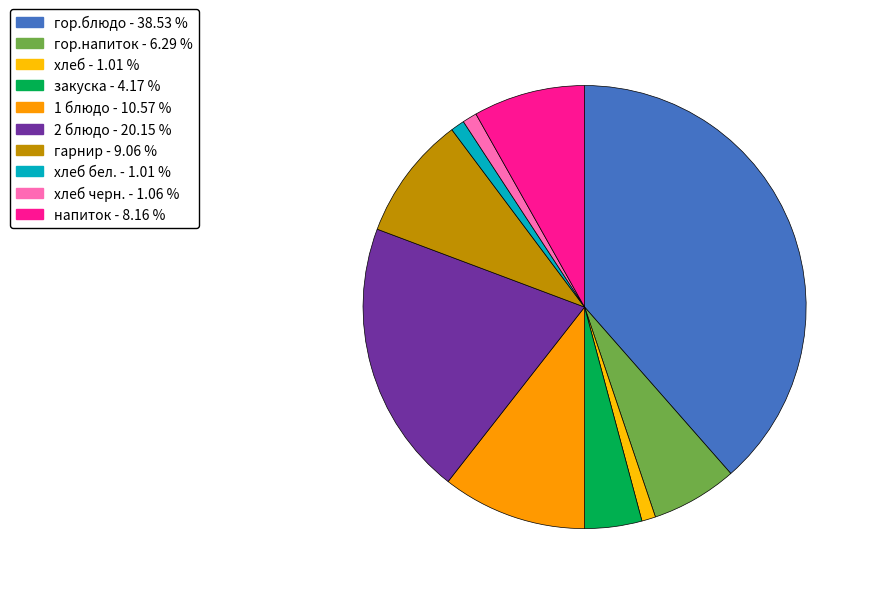

Which slice is the smallest?

хлеб